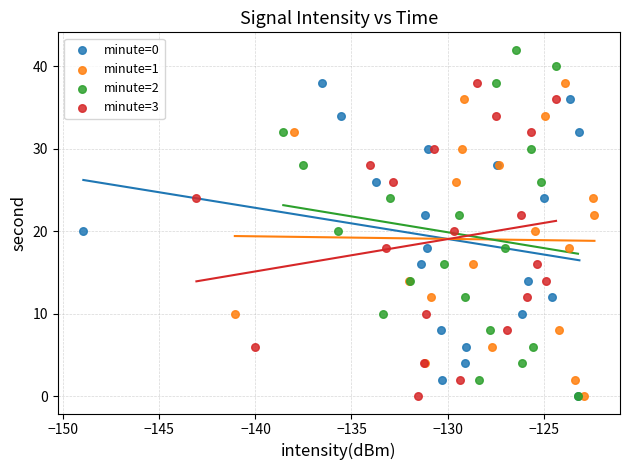

Which series has the largest Y range (max minus min)?

minute=2